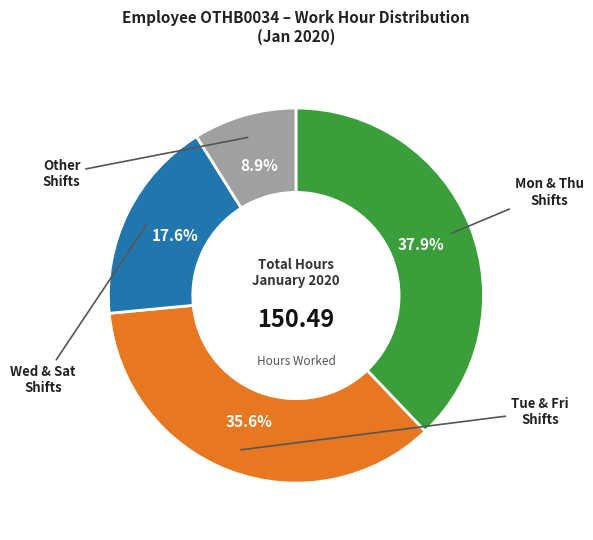

Is there a majority slice in this chart?

No